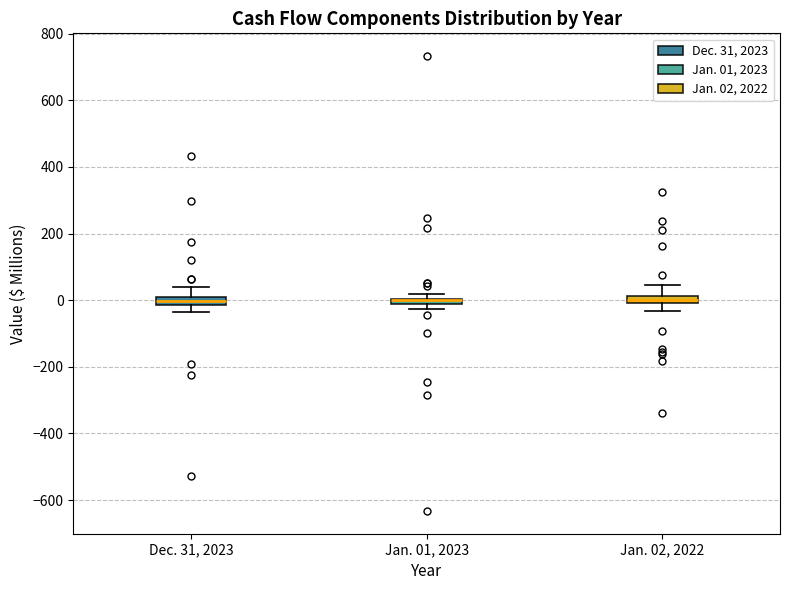

Where is the lower edge of the box for Jan. 02, 2022 on the y-axis? The values are not printed on the chart, so give them approximately, as read against the axis.

0